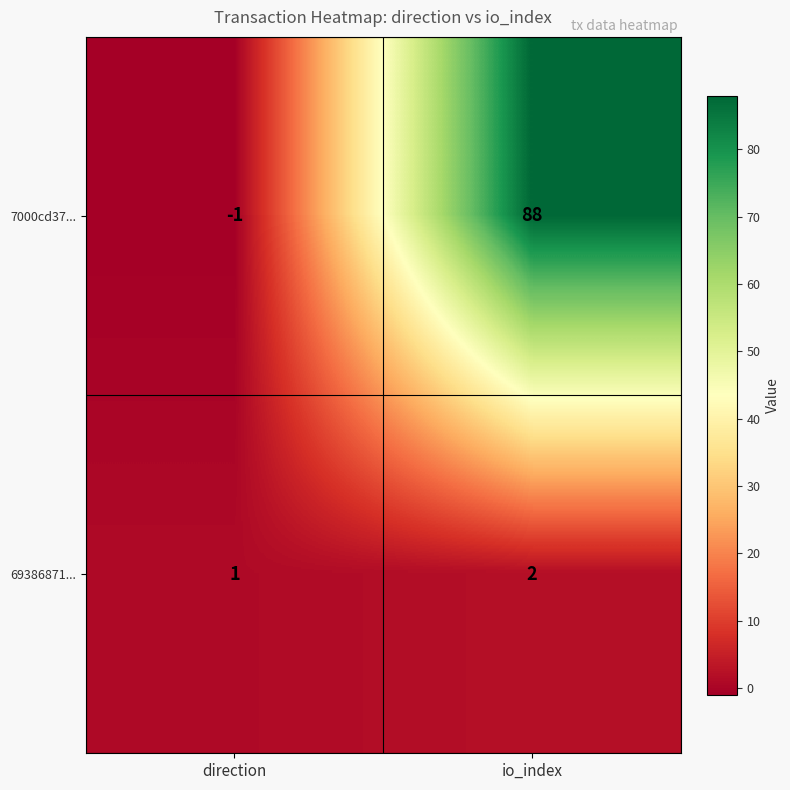

Rank the series at direction from highest to lowest value.

69386871..., 7000cd37...